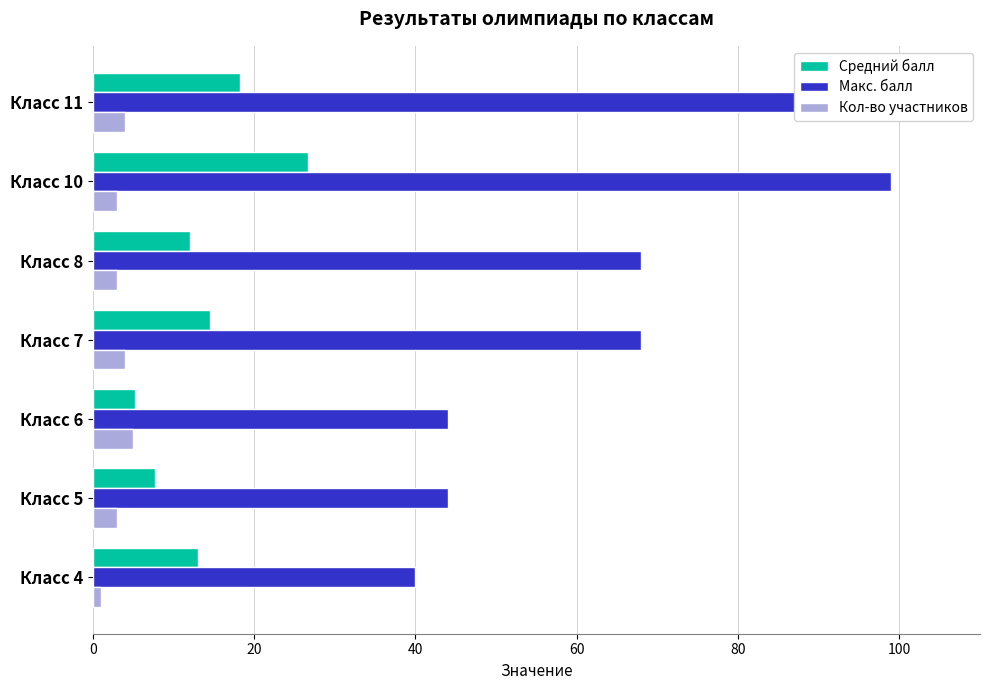

List the series in order of their overall mean, highest first.

Макс. балл, Средний балл, Кол-во участников